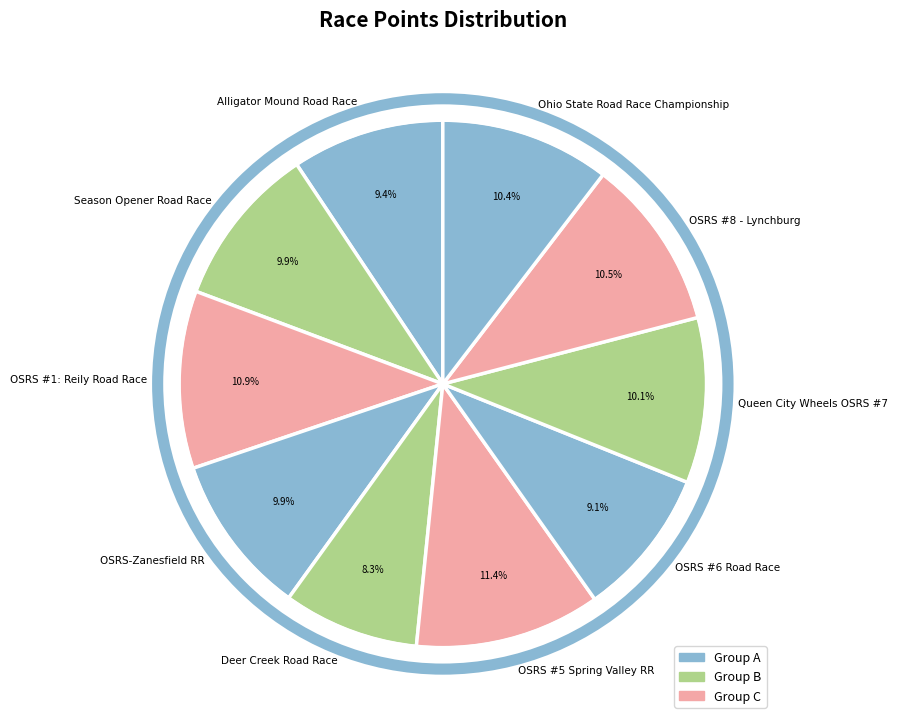

Which slice is the smallest?

Deer Creek Road Race